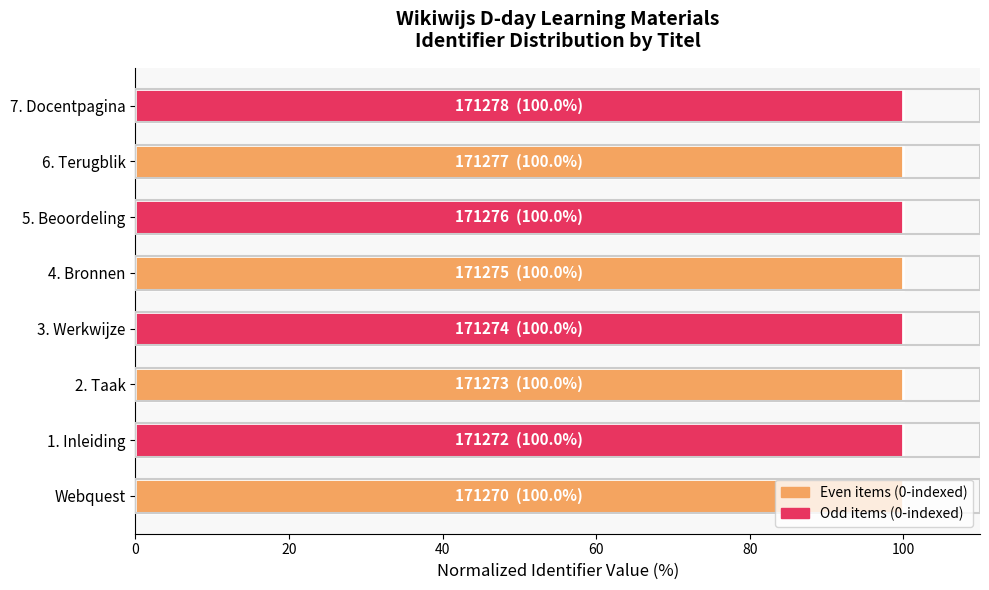

Are the bars grouped side by side (vs. stacked)?

No